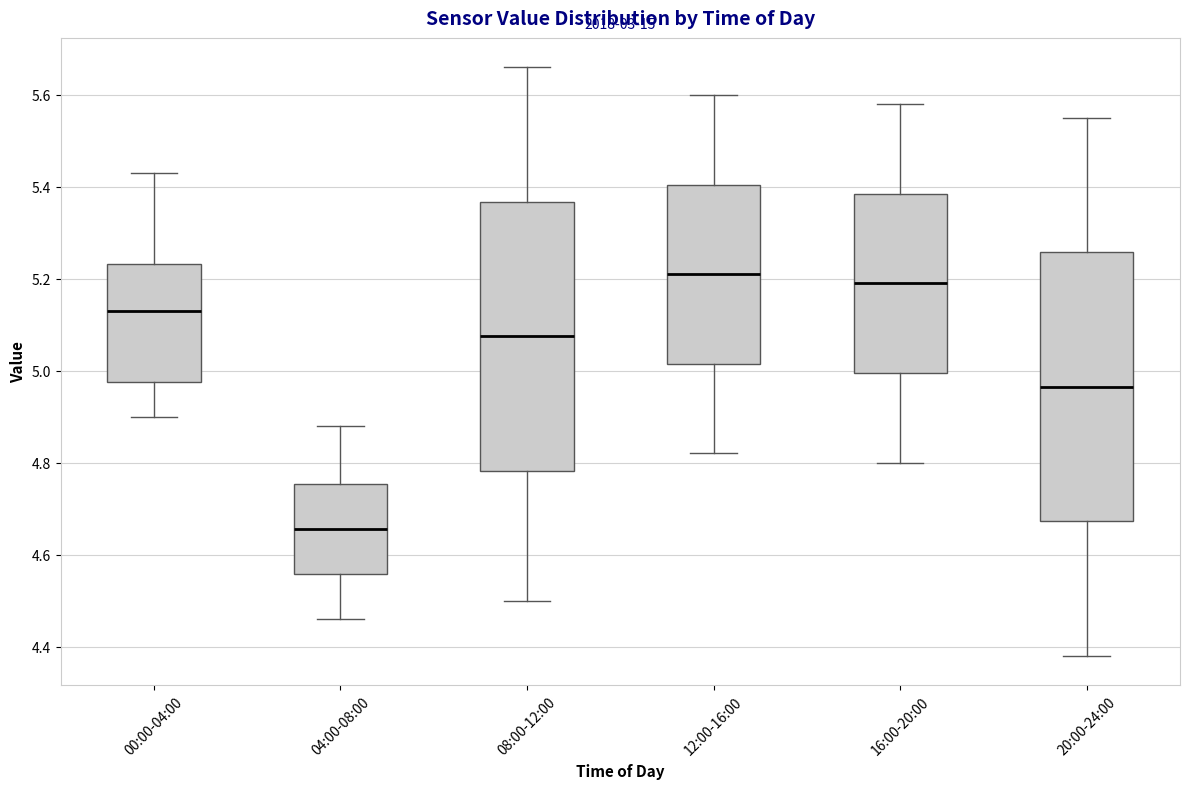

Reading left to right, transcribe this box plot: for each box, give where its median line is, the range the box spans, and where its two whiskers end, as read against the y-axis. The values are not printed on the chart, so give them approximately, as read against the axis.

00:00-04:00: median 5.14, box 4.98 to 5.24, whiskers 4.90 to 5.44
04:00-08:00: median 4.66, box 4.56 to 4.76, whiskers 4.46 to 4.88
08:00-12:00: median 5.08, box 4.78 to 5.36, whiskers 4.50 to 5.66
12:00-16:00: median 5.22, box 5.02 to 5.40, whiskers 4.82 to 5.60
16:00-20:00: median 5.20, box 5.00 to 5.38, whiskers 4.80 to 5.58
20:00-24:00: median 4.96, box 4.68 to 5.26, whiskers 4.38 to 5.56